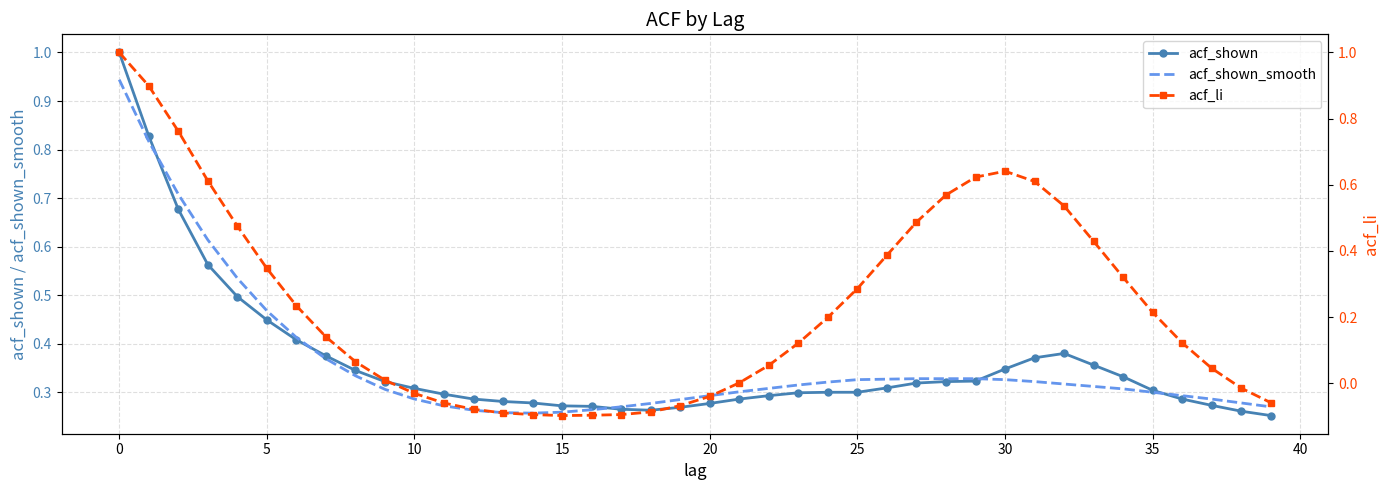

What is the label of the 28th point from the left?

27